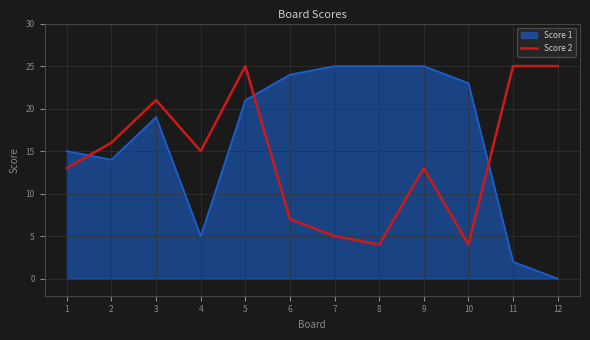

How many lines are shown in the chart?

2